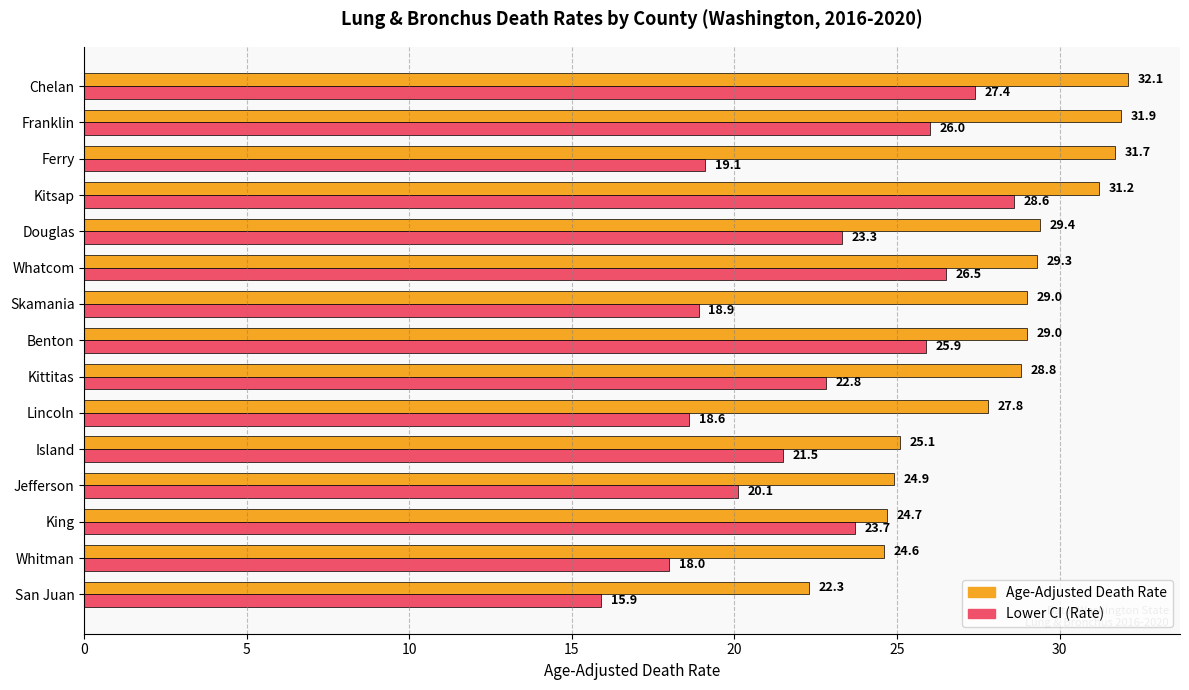

List the labels in order of Lower CI (Rate) value, smallest first.

San Juan, Whitman, Lincoln, Skamania, Ferry, Jefferson, Island, Kittitas, Douglas, King, Benton, Franklin, Whatcom, Chelan, Kitsap